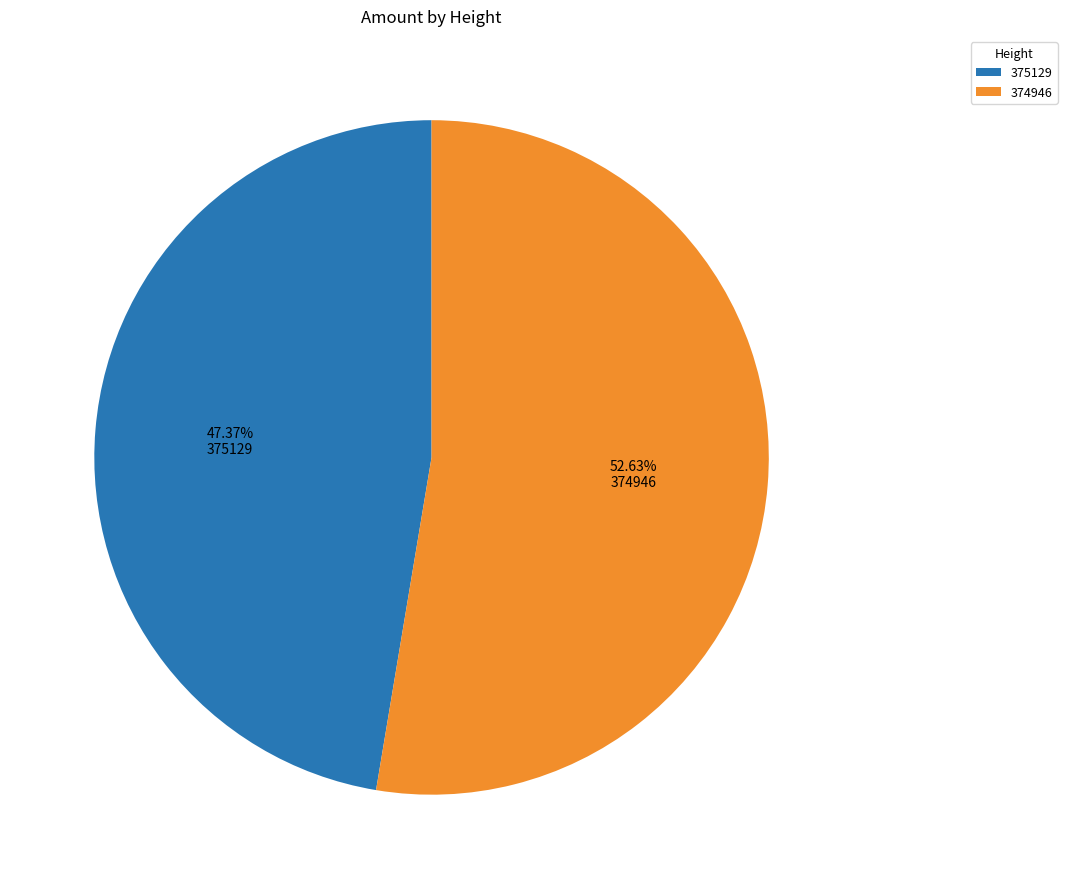

Between 374946 and 375129, which is larger?

374946